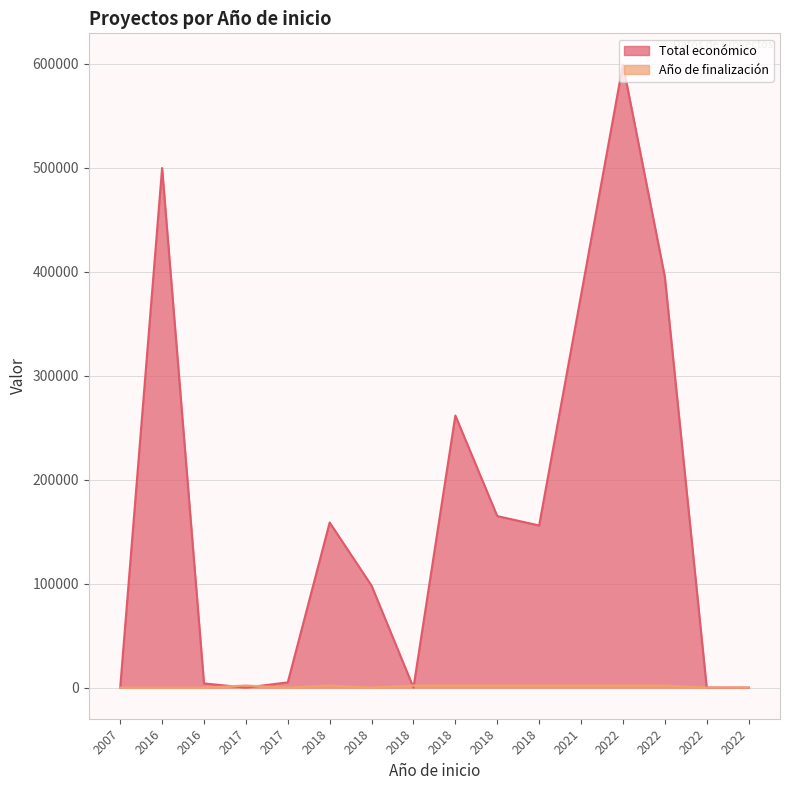

Rank the categories by Total económico value from highest to lowest.

2022, 2016, 2022, 2021, 2018, 2018, 2018, 2018, 2018, 2017, 2016, 2007, 2017, 2022, 2022, 2018